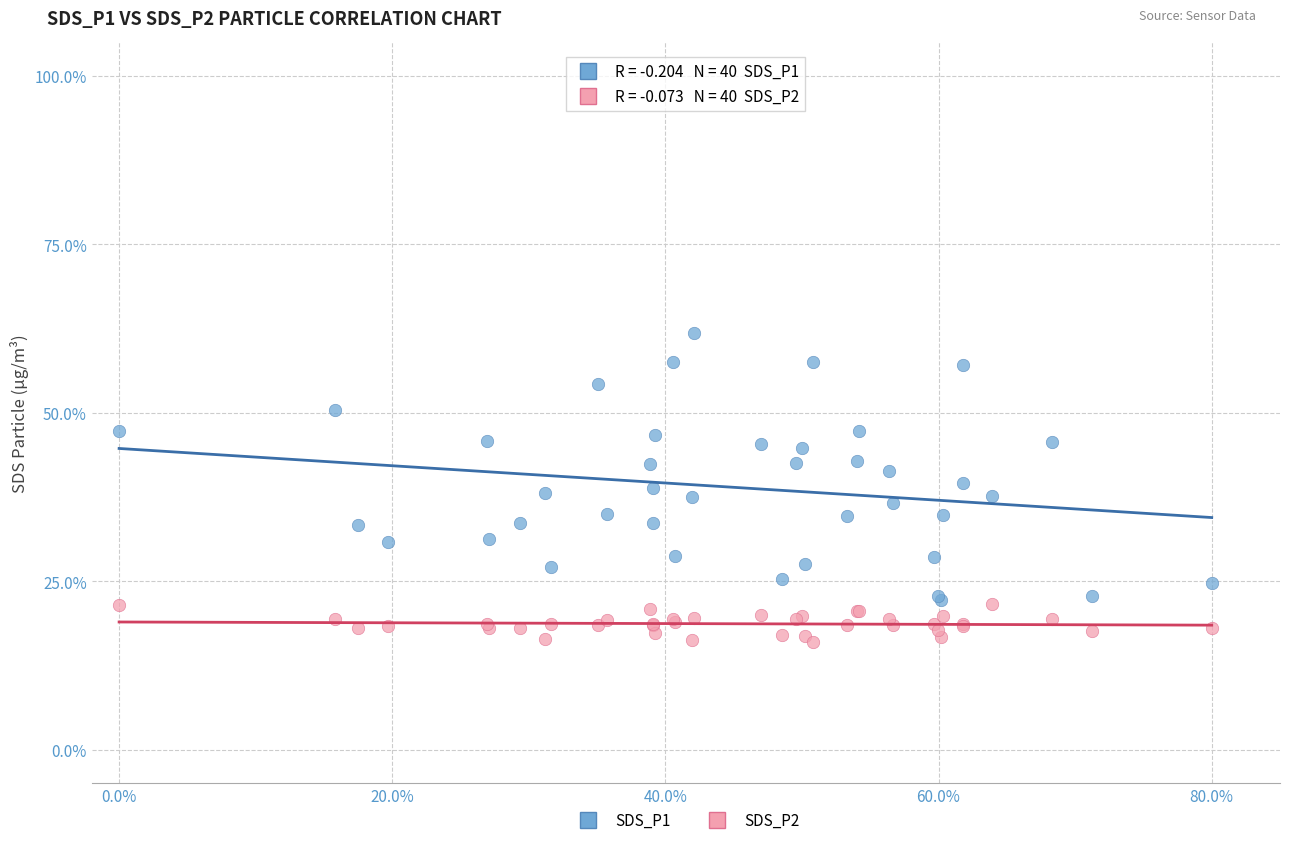

What is the X range (max minus min) for the scatter plot?

80.0